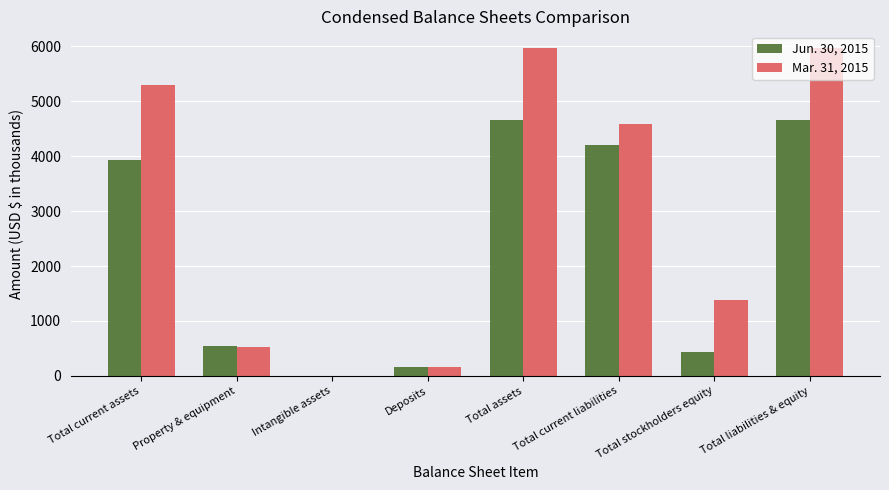

True or false: Jun. 30, 2015 has a value of 3939 at Total current assets.

True